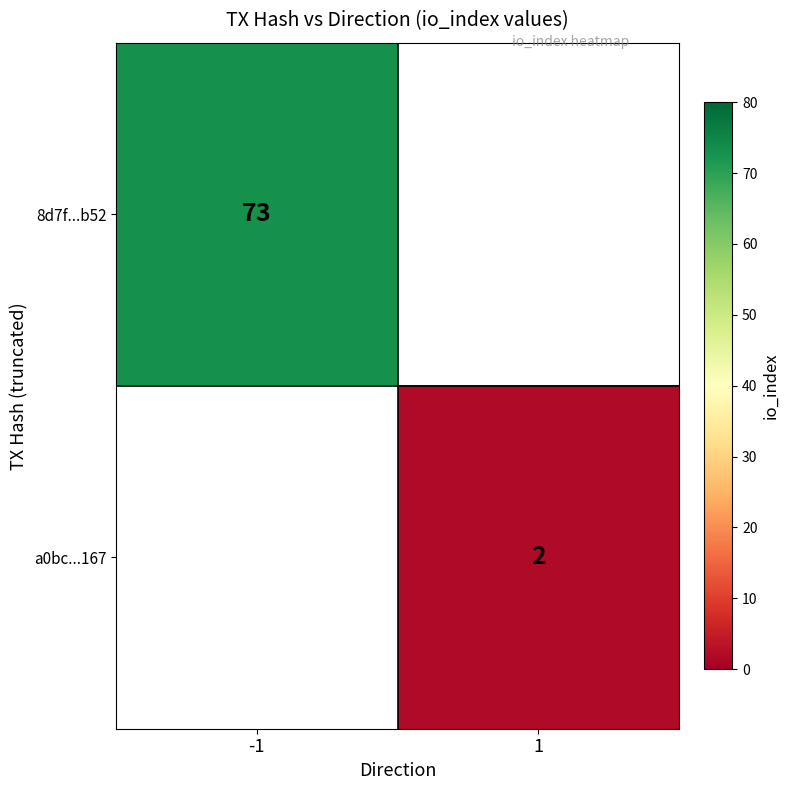

The value of 8d7f...b52 at -1 is 73. True or false?

True